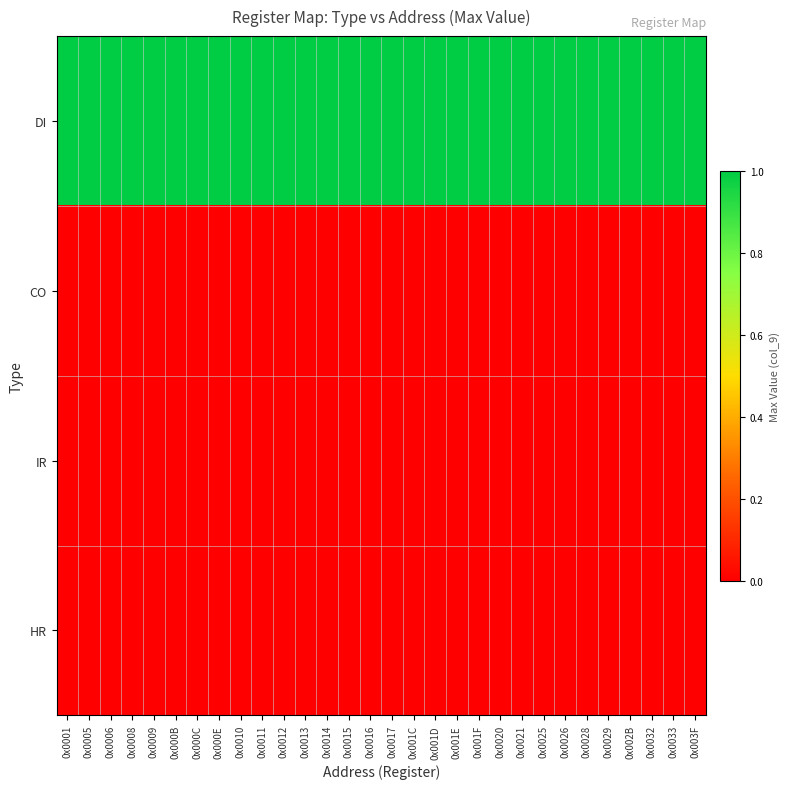

How many distinct data groups are displayed?

4